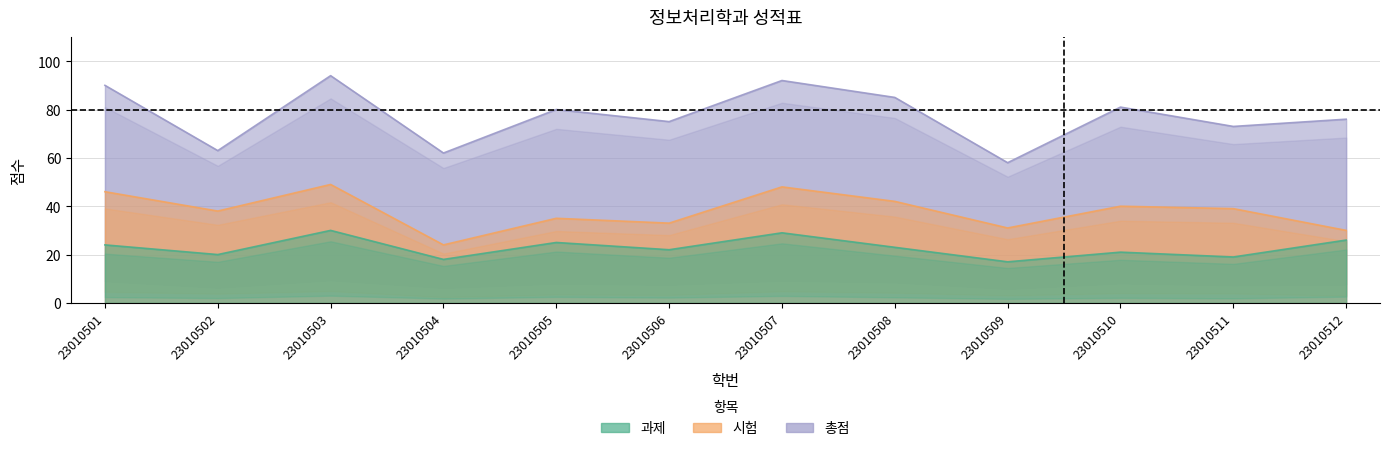

Rank the series at 23010507 from highest to lowest value.

총점, 시험, 과제